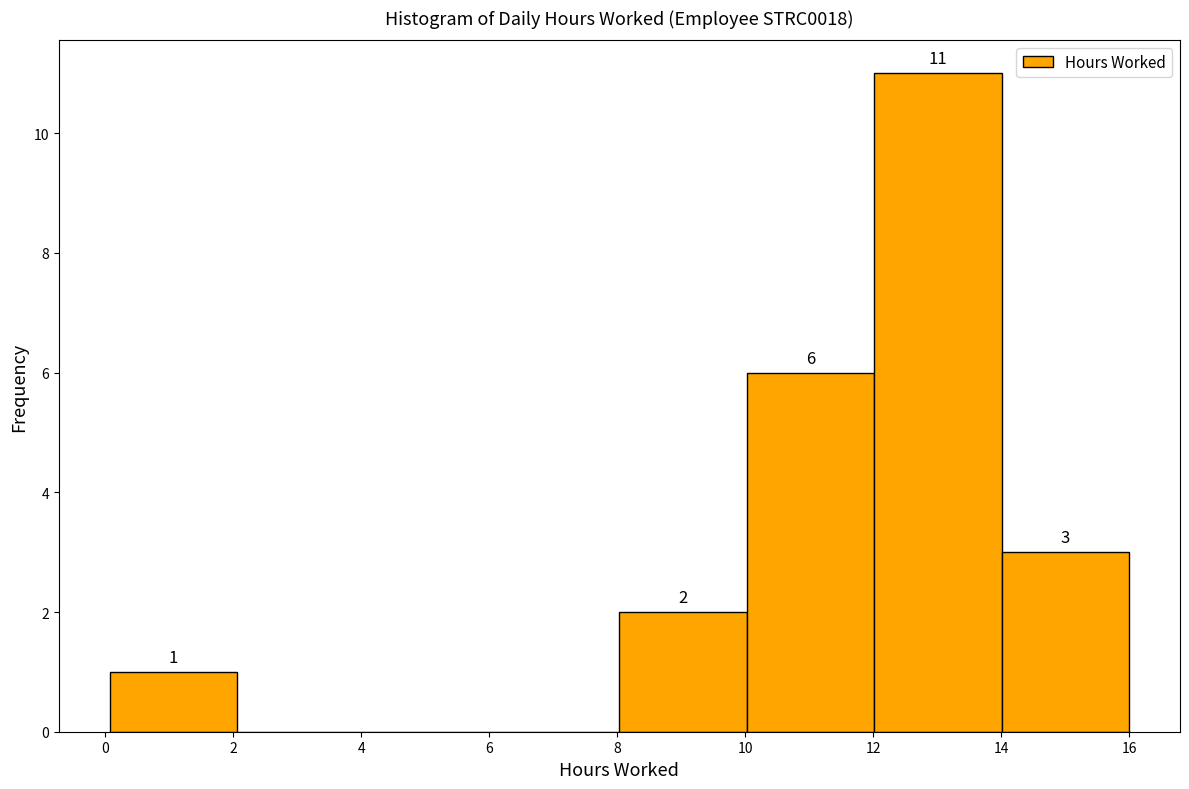

Which range on the x-axis has the tallest bar?

12 to 14